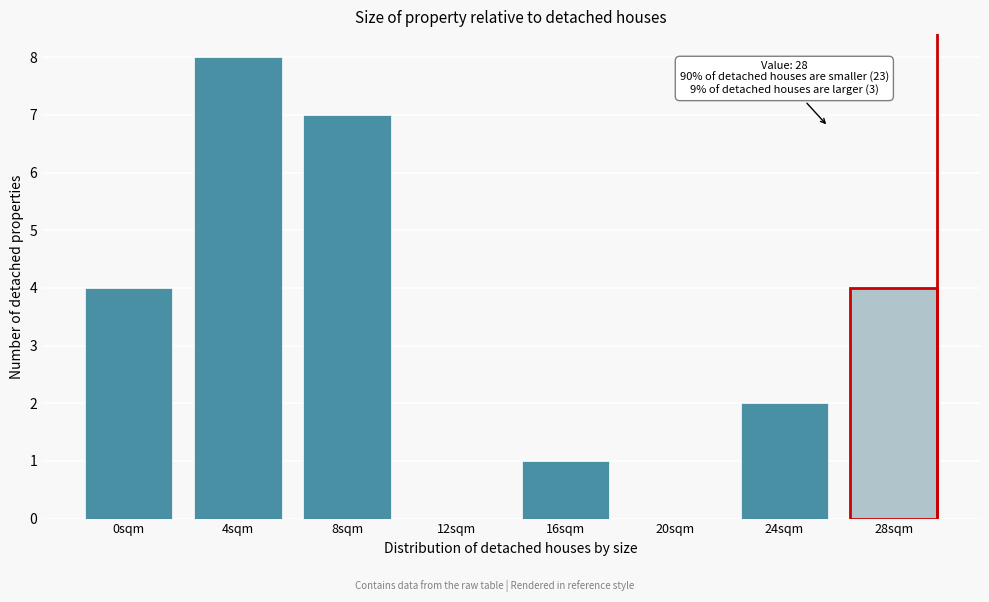

Reading right to left, what are all the values shown in this chart?

28sqm=4	24sqm=2	20sqm=0	16sqm=1	12sqm=0	8sqm=7	4sqm=8	0sqm=4